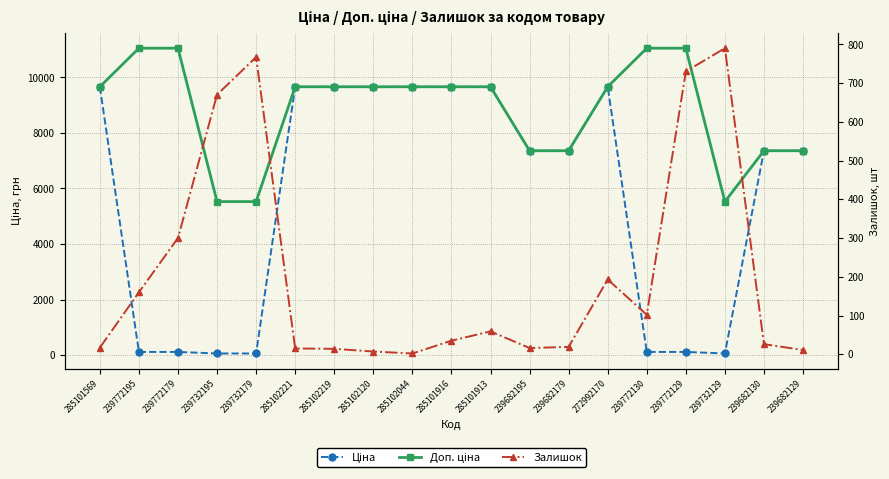

Reading left to right, what are all the values shown in this chart?

Ціна: 9664.7	110.5	110.5	55.3	55.3	9664.7	9664.7	9664.7	9664.7	9664.7	9664.7	7360.2	7360.2	9664.7	110.5	110.5	55.3	7360.2	7360.2
Доп. ціна: 9664.7	11055.0	11055.0	5528.0	5528.0	9664.7	9664.7	9664.7	9664.7	9664.7	9664.7	7360.2	7360.2	9664.7	11055.0	11055.0	5528.0	7360.2	7360.2
Залишок: 17.0	160.0	300.0	670.0	767.0	15.0	14.0	7.0	2.0	35.0	59.0	16.0	19.0	193.0	102.0	730.0	790.0	26.0	11.0